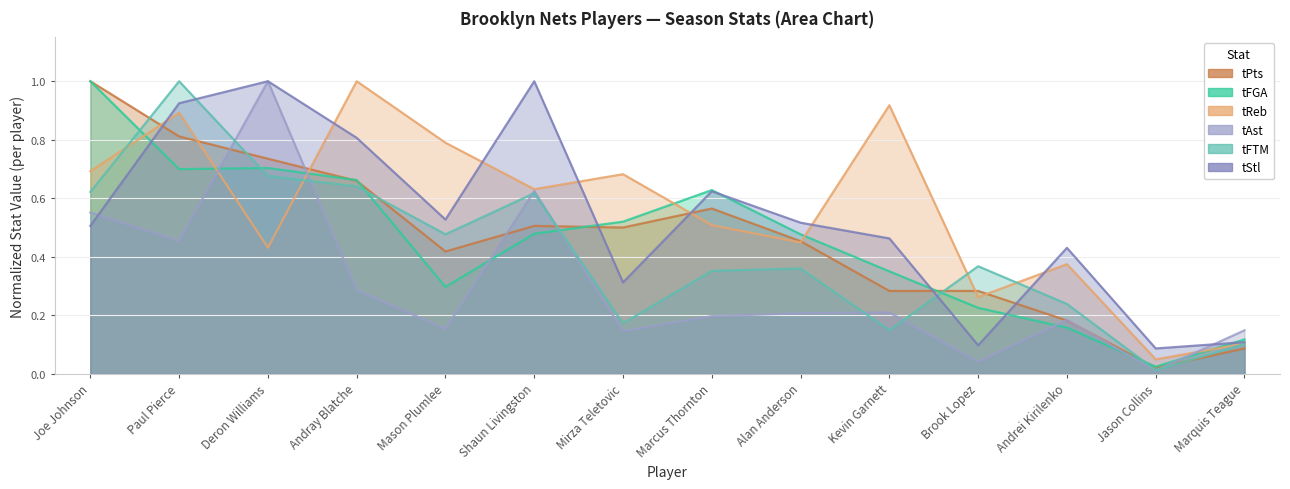

How many data points does each series have?

14